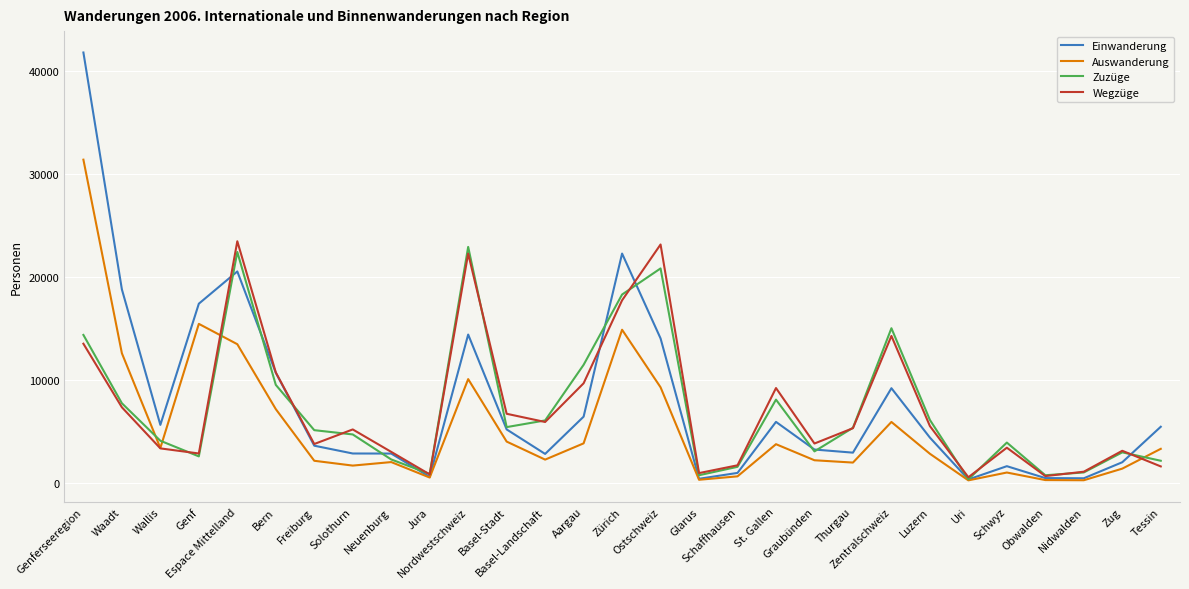

Which series has the widest spread of values?

Einwanderung